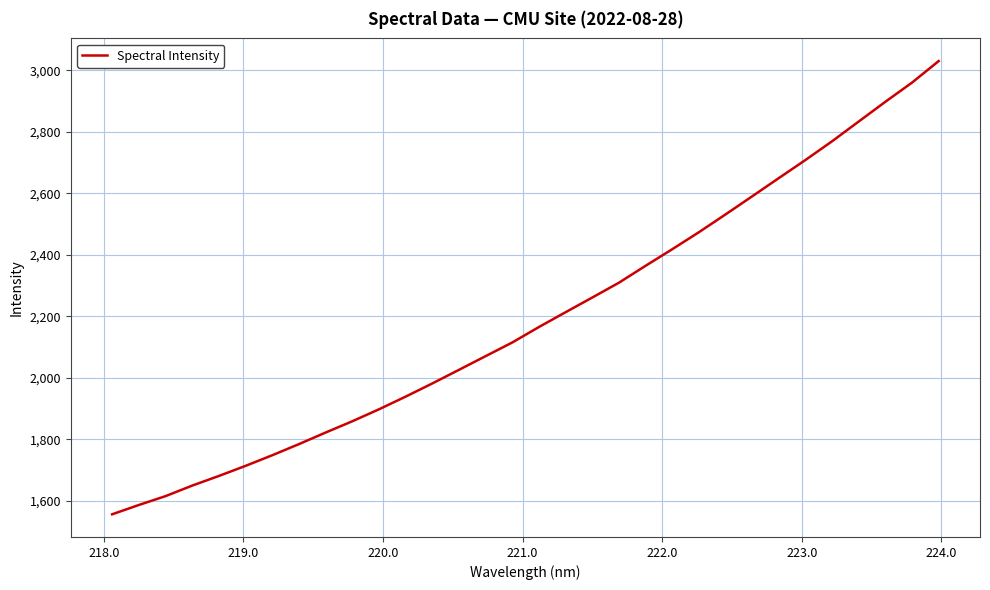

True or false: there are more than 0 points higher than both neighbors.

False